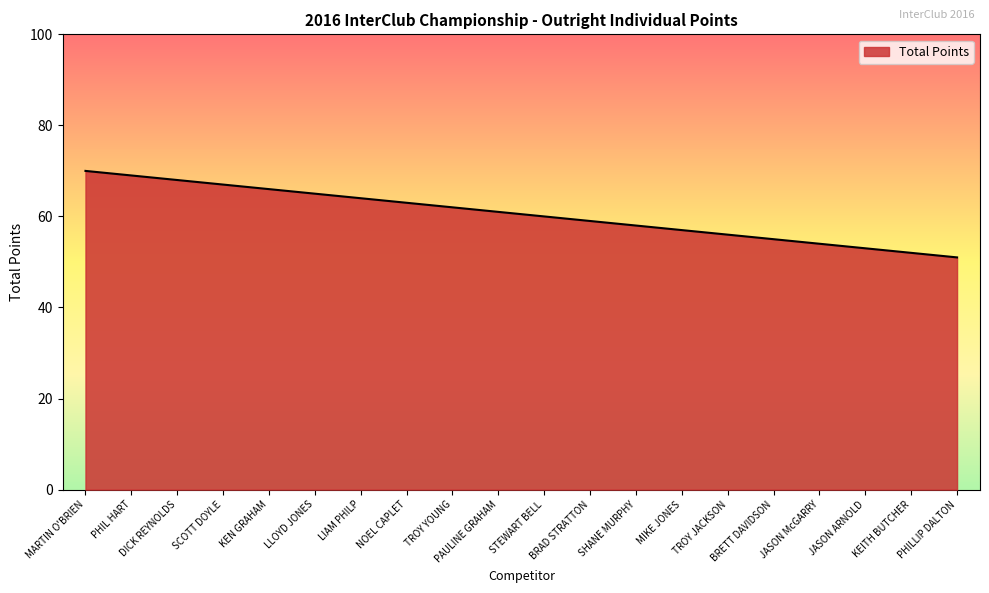

The chart shows a value of 65 at LLOYD JONES. True or false?

True